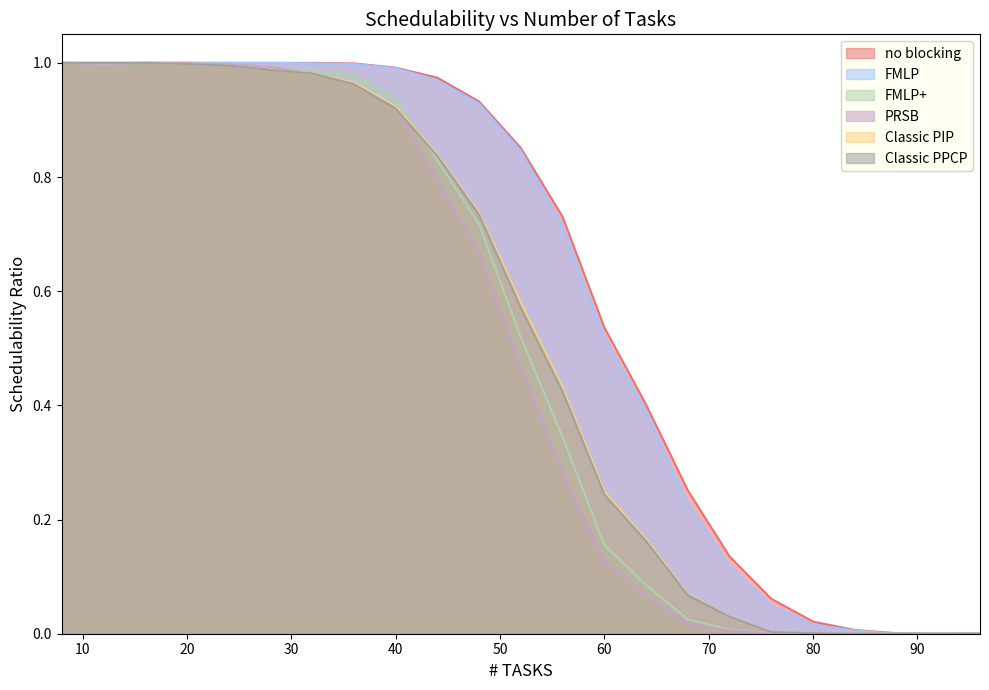

The value of no blocking at 48 is 0.2. True or false?

False